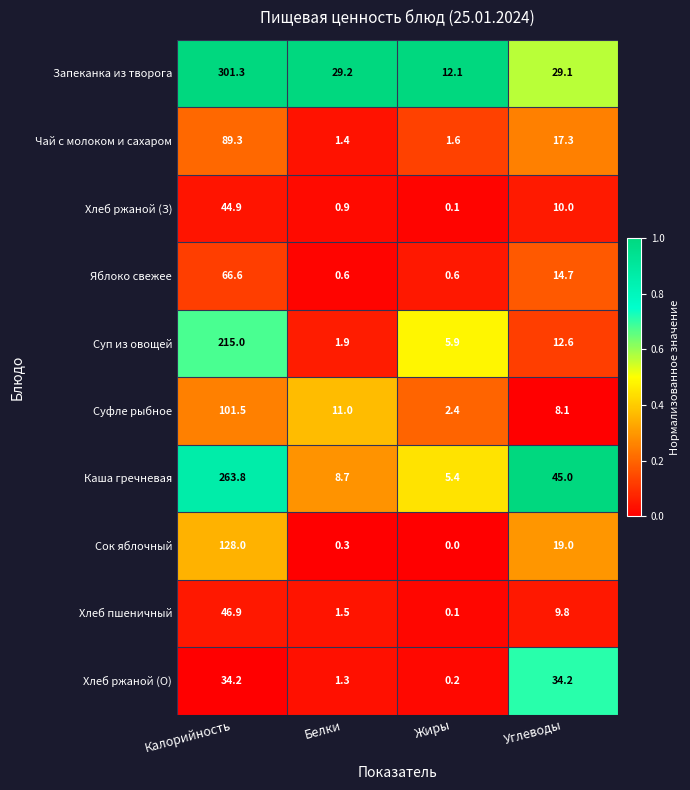

What is the highest value of the Хлеб ржаной (О) series?

34.2